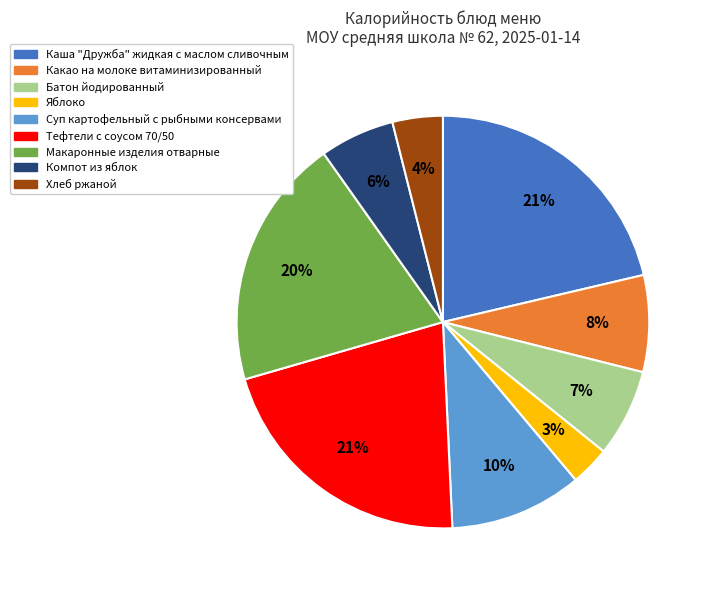

Between Хлеб ржаной and Какао на молоке витаминизированный, which is larger?

Какао на молоке витаминизированный